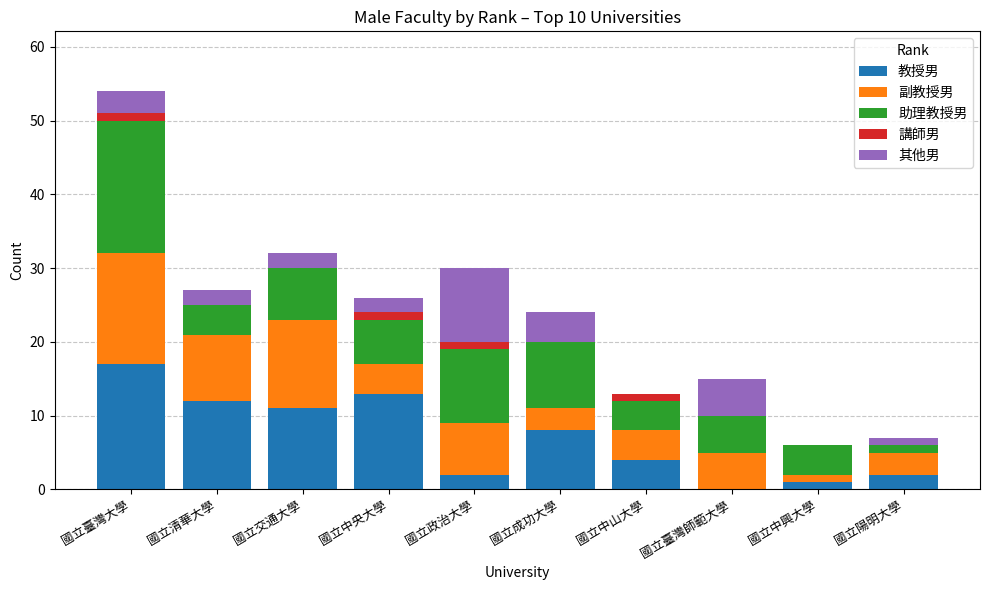

The 教授男 series shows 13 at 國立中央大學. True or false?

True